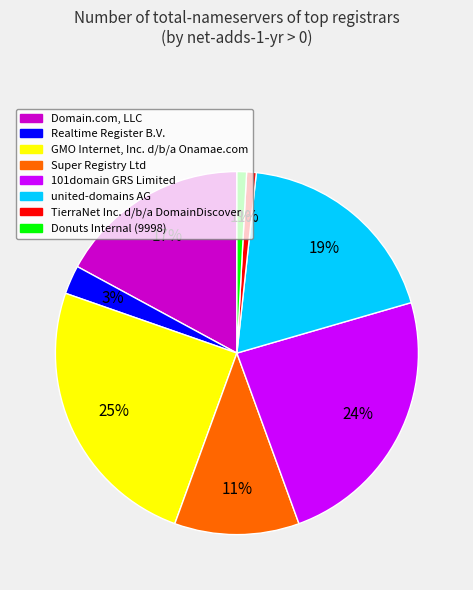

Does 101domain GRS Limited account for over 50% of the chart?

No